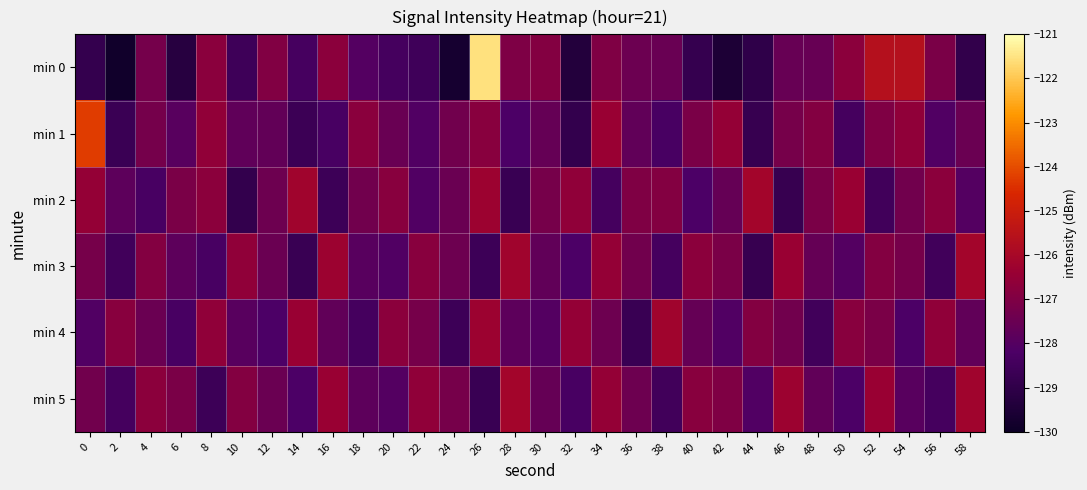

Which label corresponds to the largest value in the chart?

26